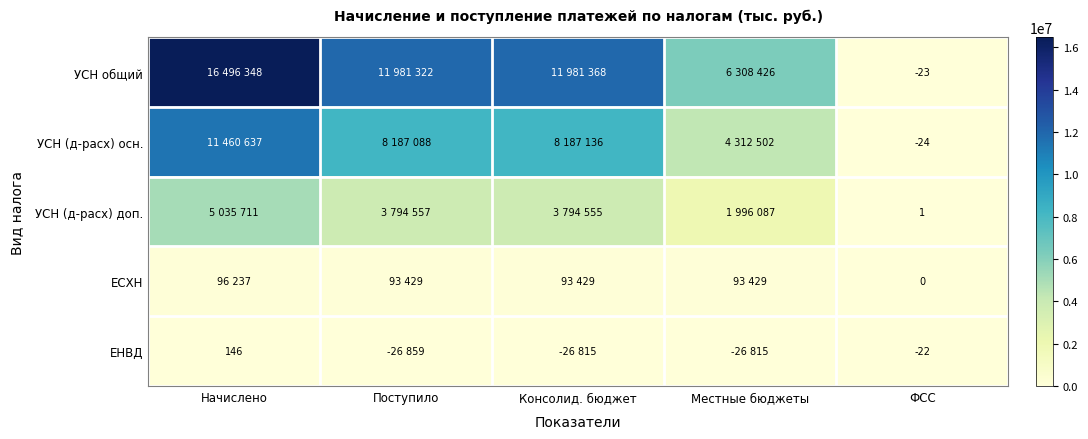

Which category has the highest value across all series?

Начислено